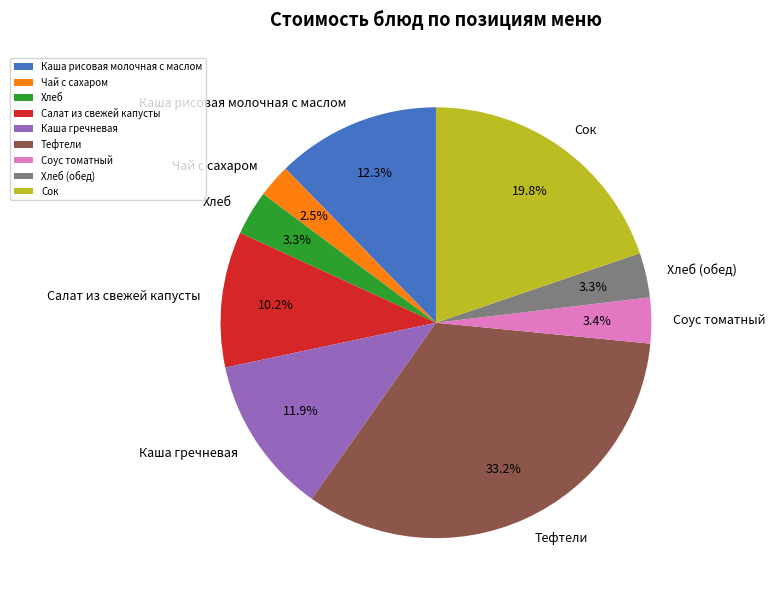

Which slice is the smallest?

Чай с сахаром